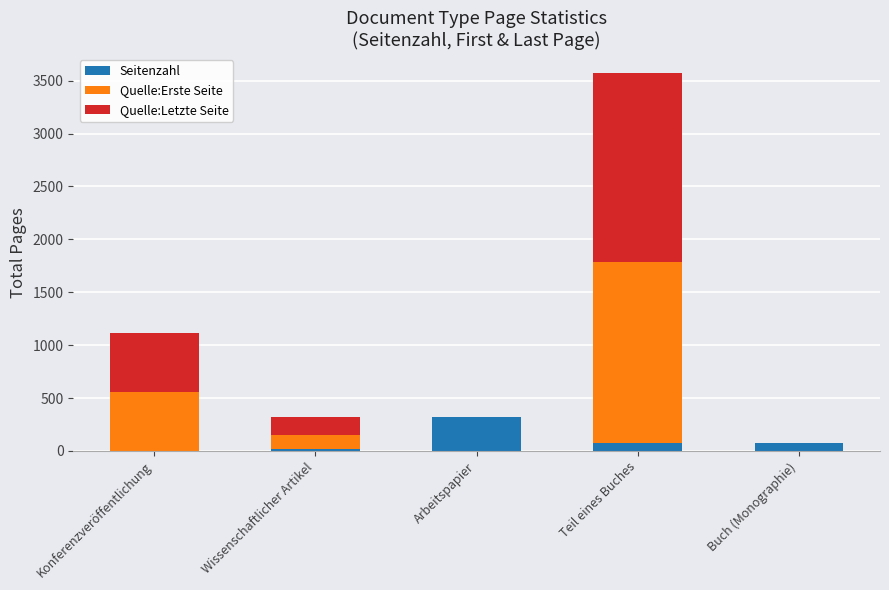

The Seitenzahl series shows 76 at Teil eines Buches. True or false?

True